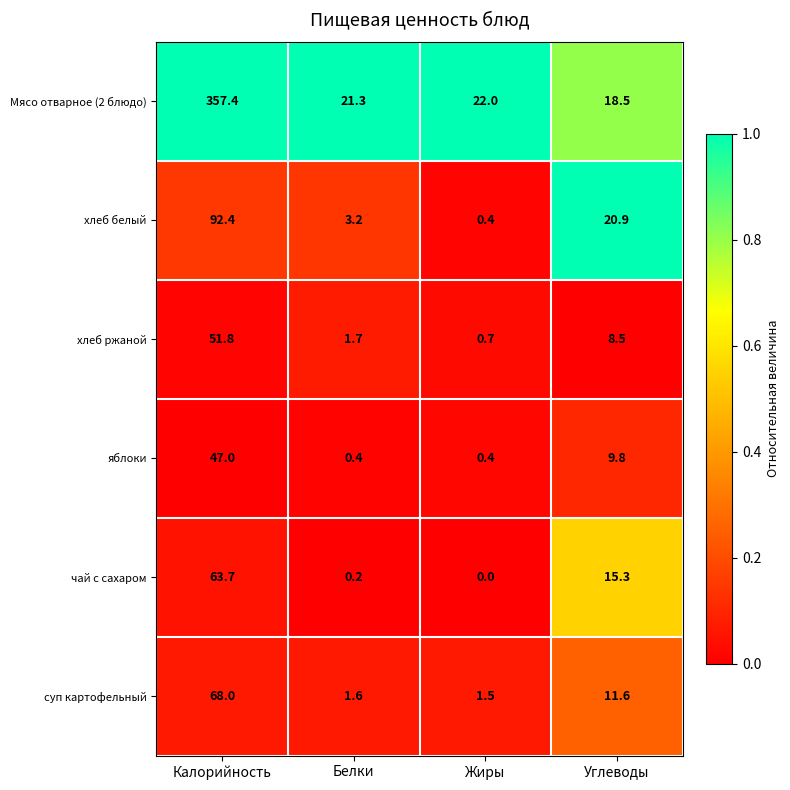

Count the number of data series in this chart.

6